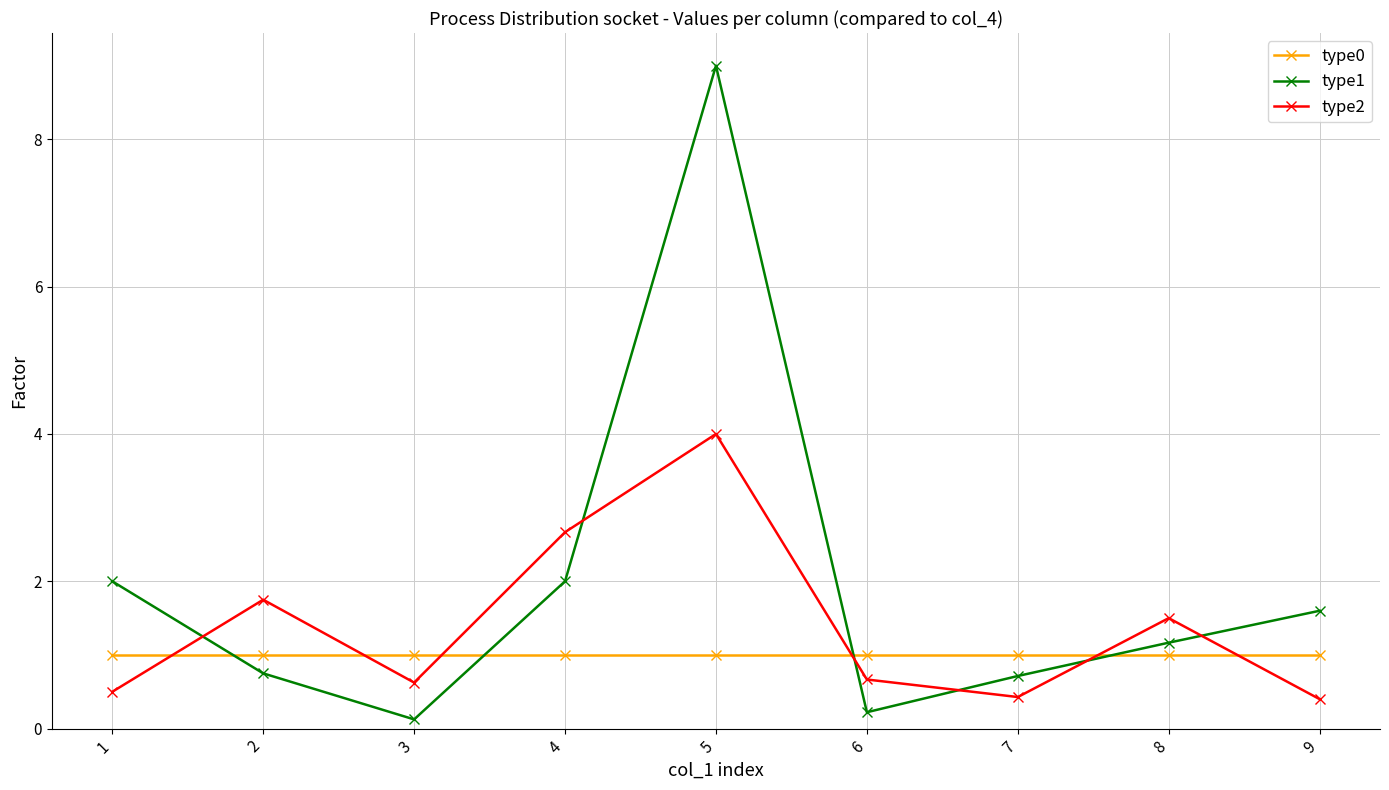

Read the type0 value at 5.

1.0